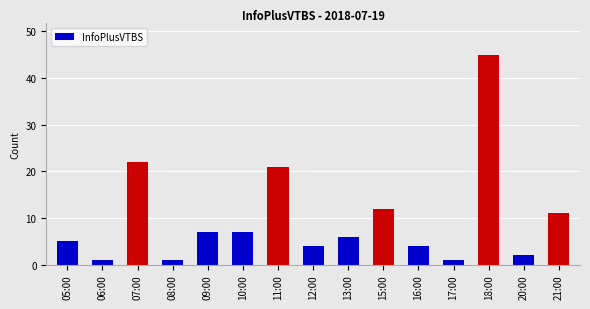

True or false: the data shows 7 at 09:00.

True